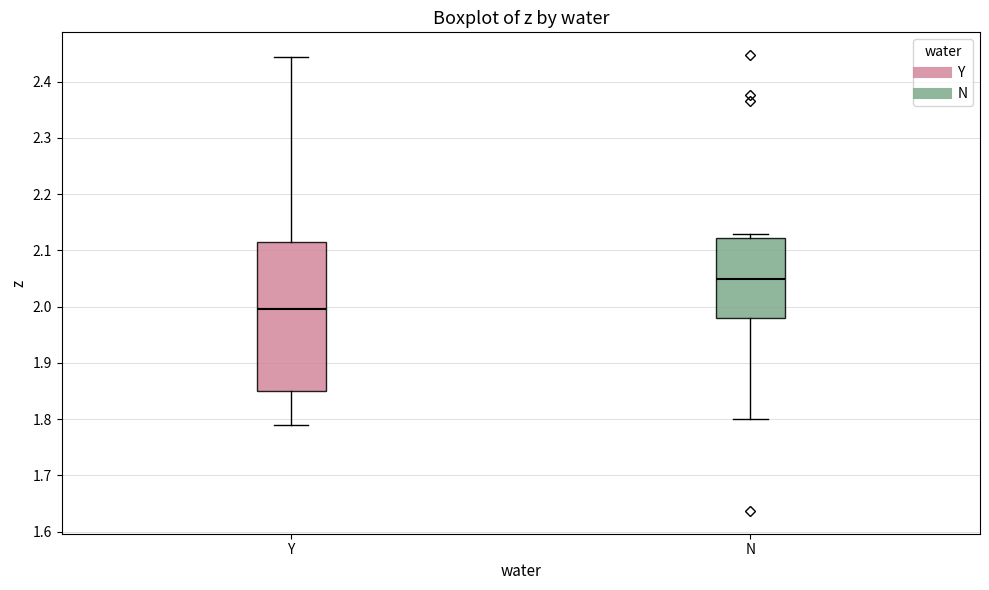

Reading left to right, read every box against the y-axis: the position of its median line, the range the box covers, and the ends of its whiskers. The values are not printed on the chart, so give them approximately, as read against the axis.

Y: median 2.00, box 1.85 to 2.11, whiskers 1.79 to 2.44
N: median 2.05, box 1.98 to 2.12, whiskers 1.80 to 2.13